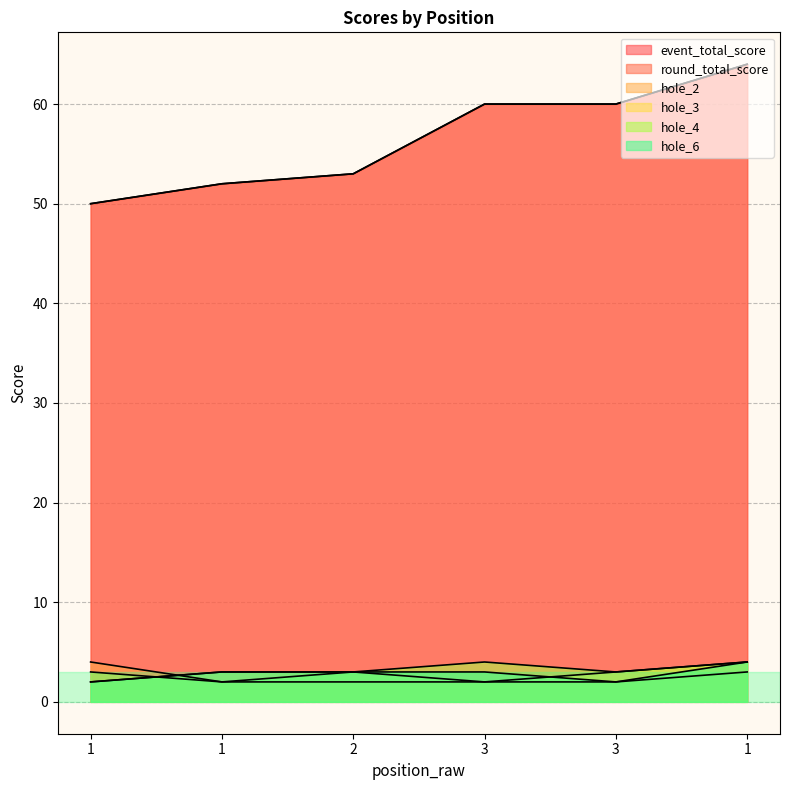

Reading left to right, extract all data points from this chart.

event_total_score: 1=50	1=52	2=53	3=60	3=60	1=64
round_total_score: 1=50	1=52	2=53	3=60	3=60	1=64
hole_2: 1=4	1=2	2=2	3=2	3=2	1=3
hole_3: 1=2	1=3	2=3	3=2	3=3	1=4
hole_4: 1=3	1=2	2=3	3=4	3=3	1=4
hole_6: 1=2	1=3	2=3	3=3	3=2	1=4